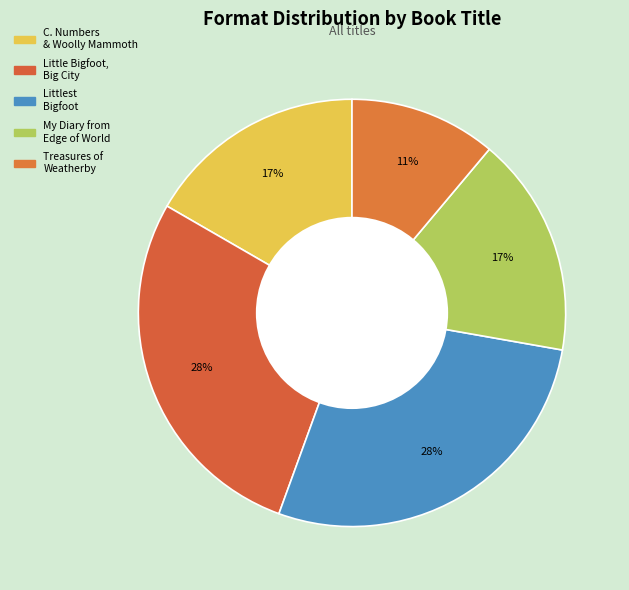

Which category has the biggest portion of the pie?

Little Bigfoot, Big City